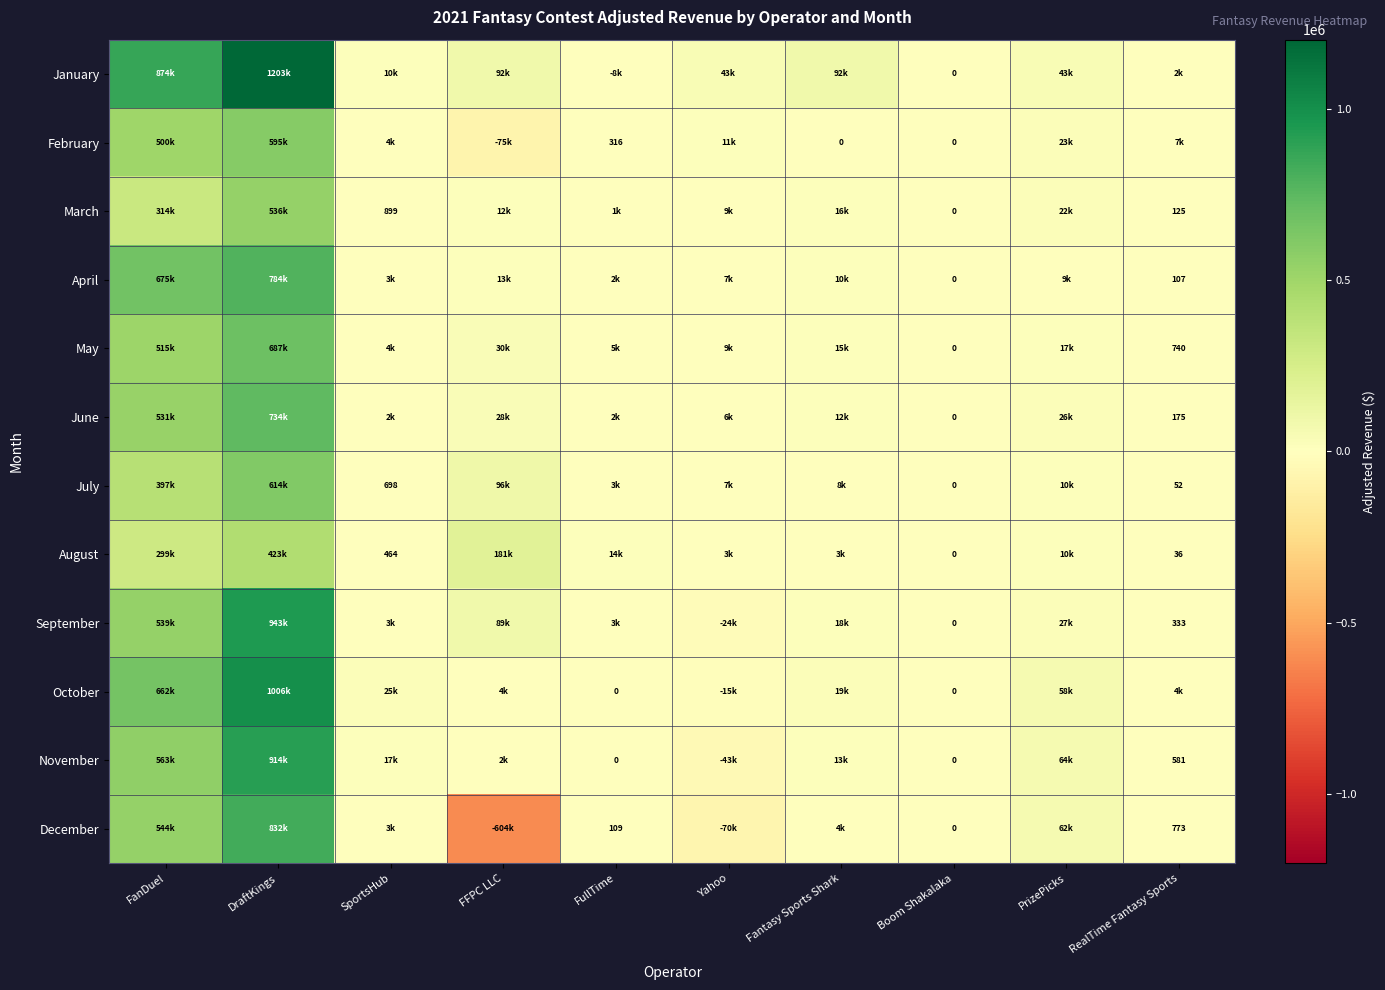

Is it true that February equals -28372.0 at FFPC LLC?

False